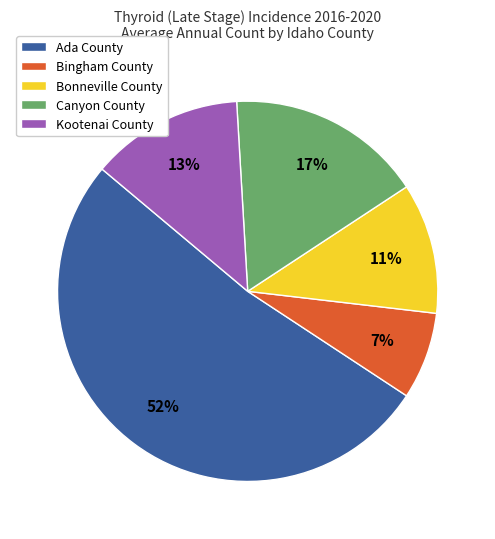

What is the smallest slice in the pie chart?

Bingham County